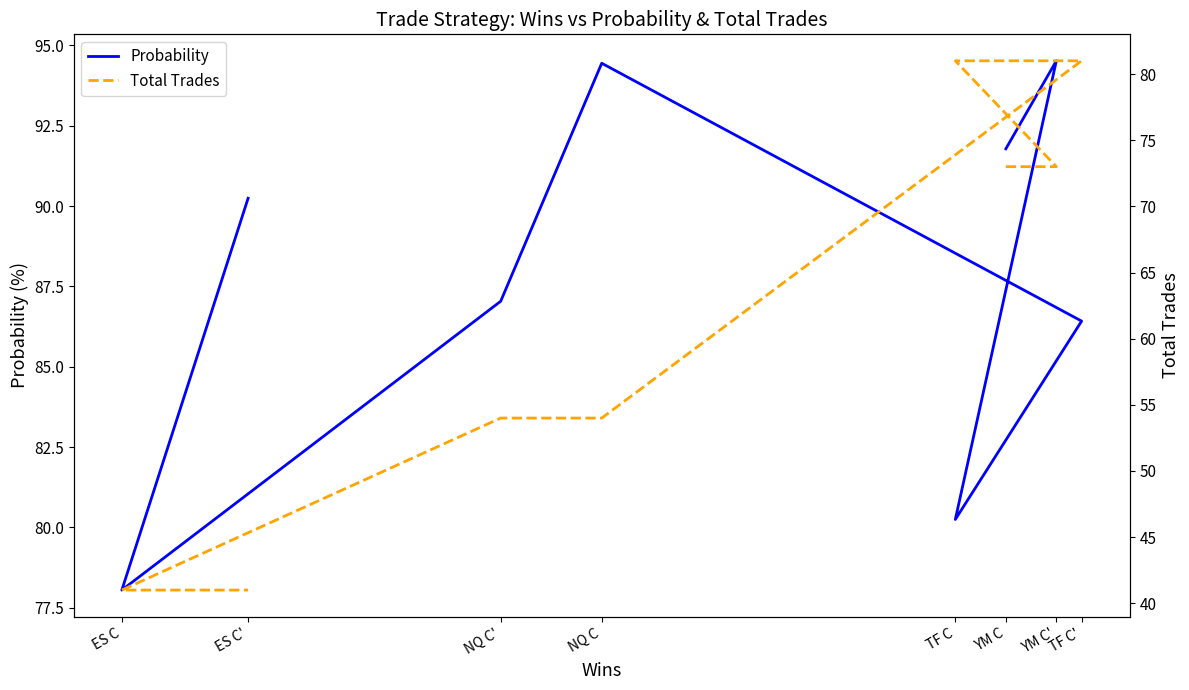

The Probability series shows 94.5 at YM C'. True or false?

True